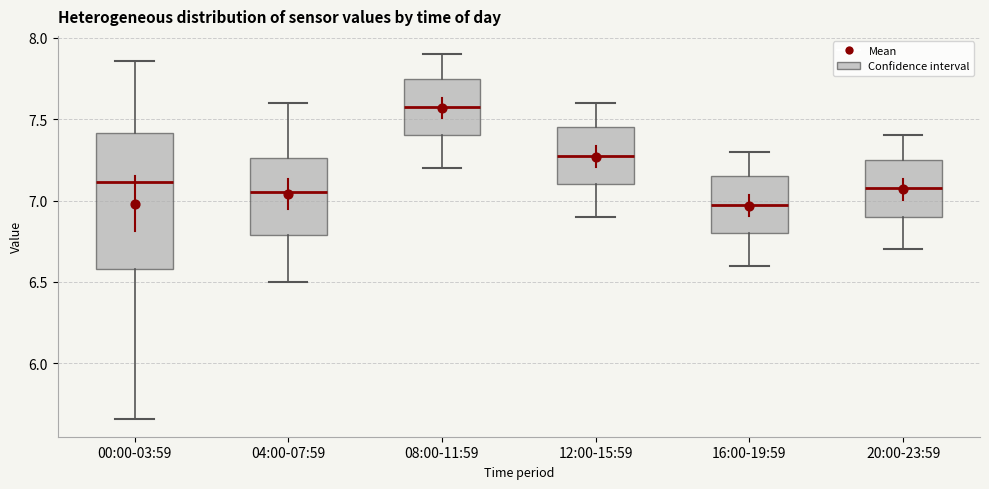

Comparing the boxes themselves (not the whiskers), which one is the tallest?

00:00-03:59